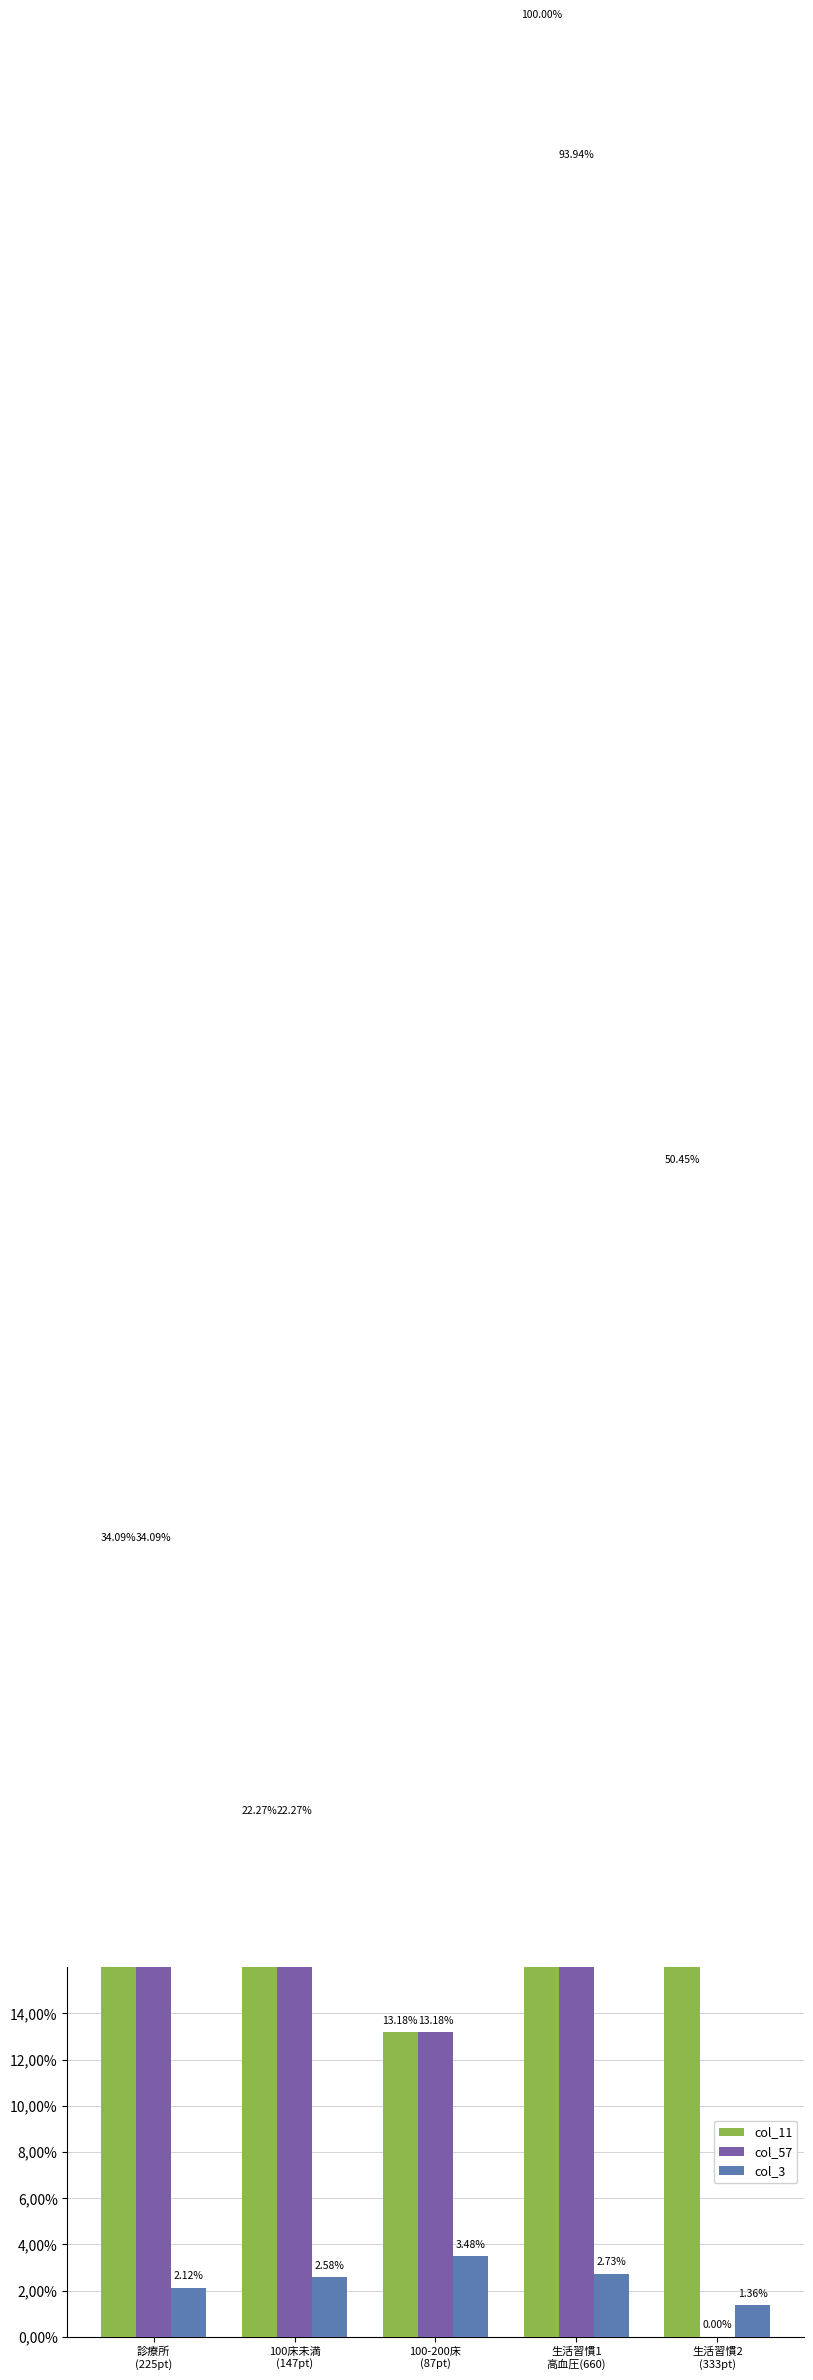

Count the number of data series in this chart.

3